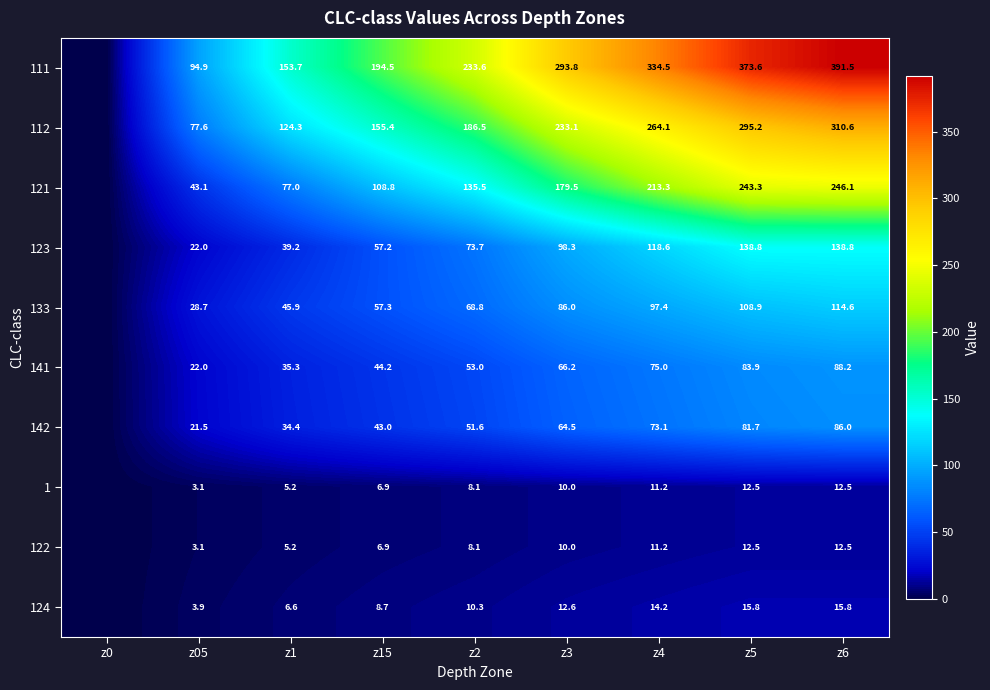

What is the difference between the 142 values at z5 and z4?

8.6